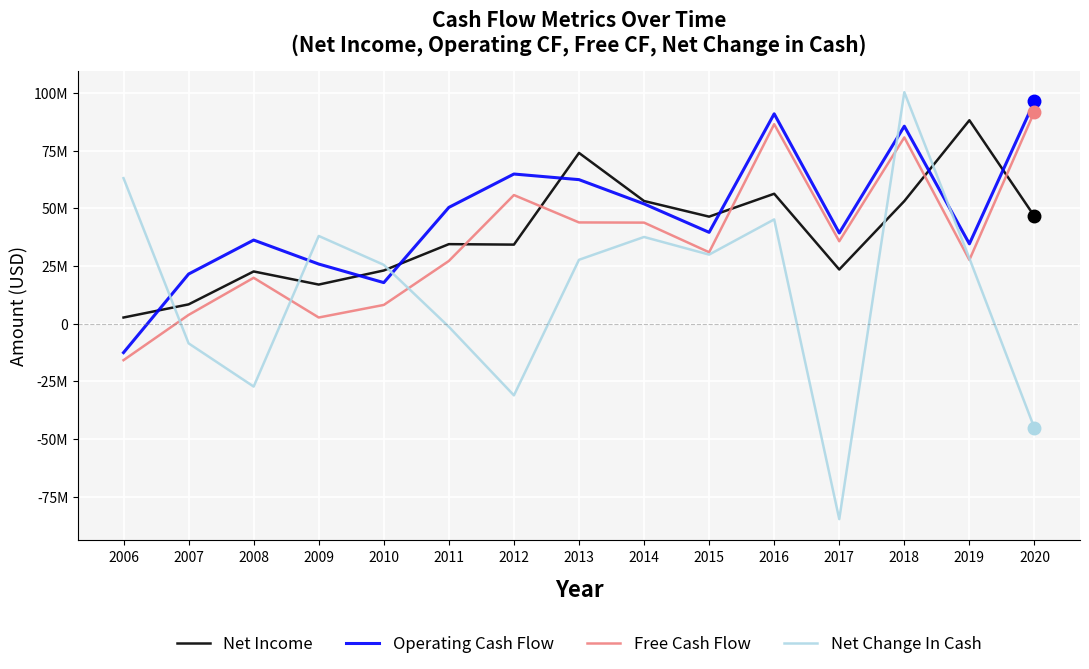

What are all the series names shown in the legend?

Net Income, Operating Cash Flow, Free Cash Flow, Net Change In Cash